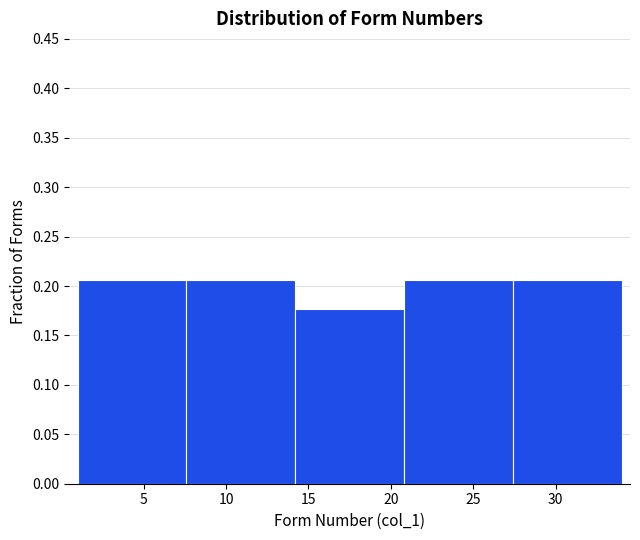

Reading left to right, transcribe this chart: for each bar, give the range it covers on the x-axis and its height. Neither the bar edges nor the heights are printed on the chart, so give them approximately, as read against the axes.

1.0 to 7.6: 0.205
7.6 to 14.2: 0.205
14.2 to 20.8: 0.175
20.8 to 27.4: 0.205
27.4 to 34.0: 0.205